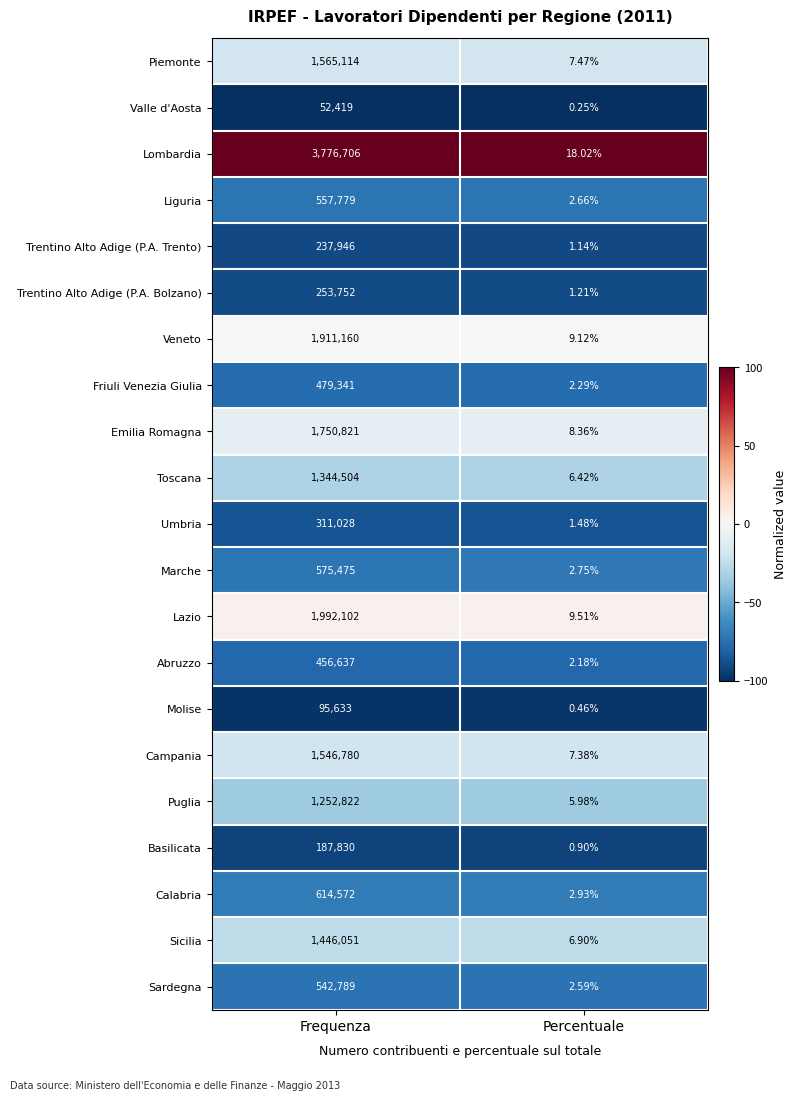

What is the greatest value displayed?

3776706.0